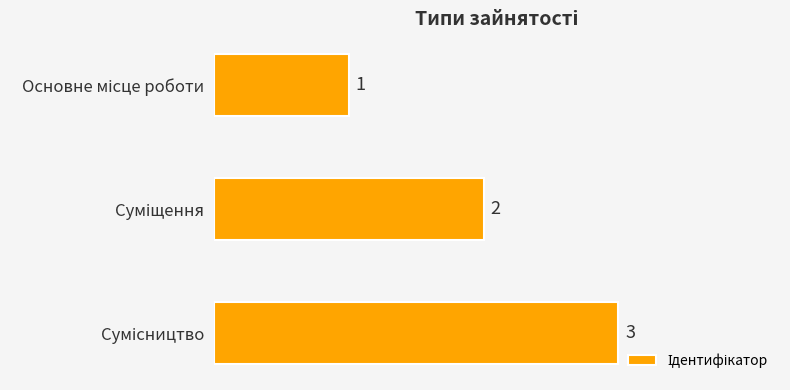

What is the minimum value shown in the chart?

1